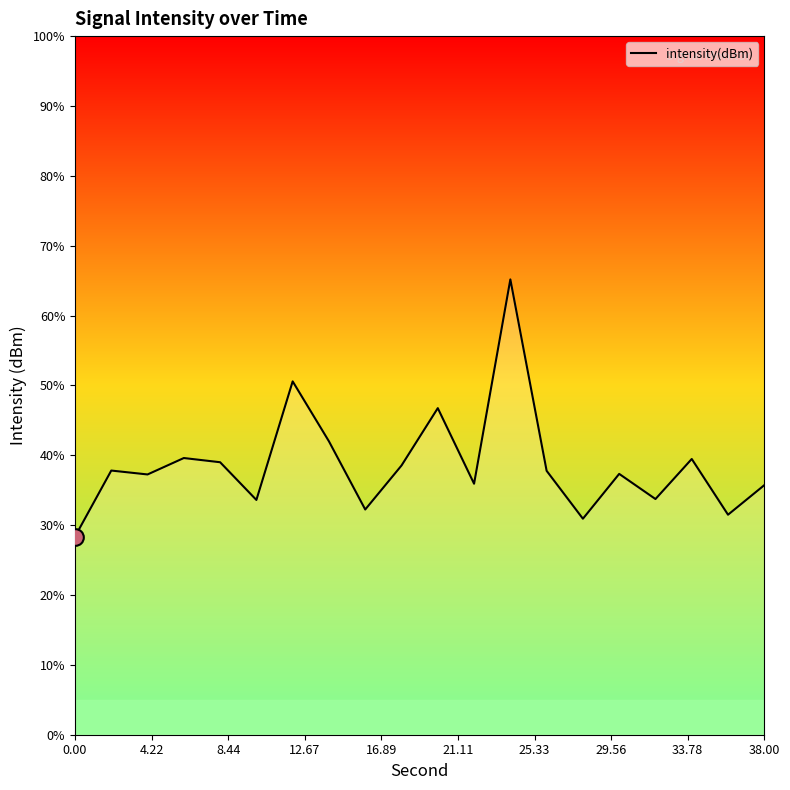

What is the minimum value shown in the chart?

28.4